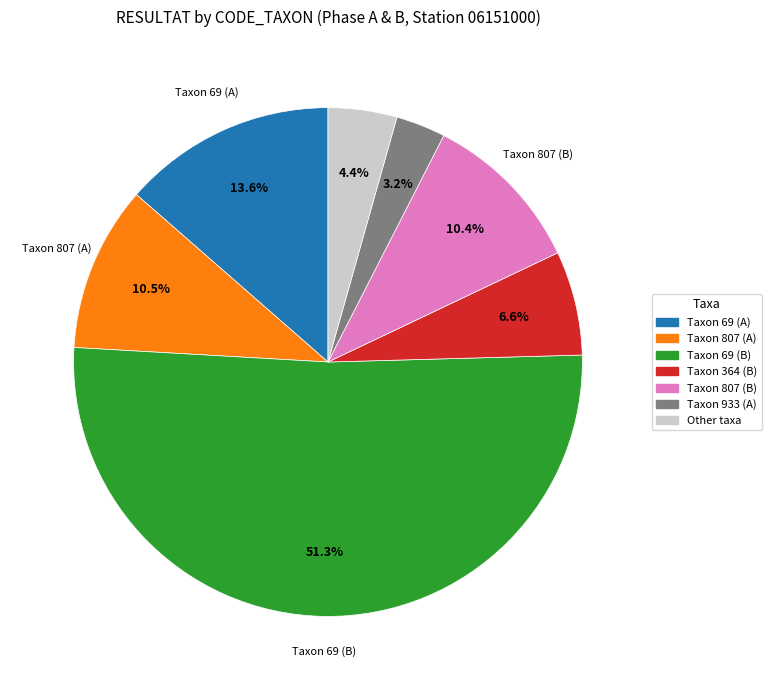

Does any single category account for the majority?

Yes